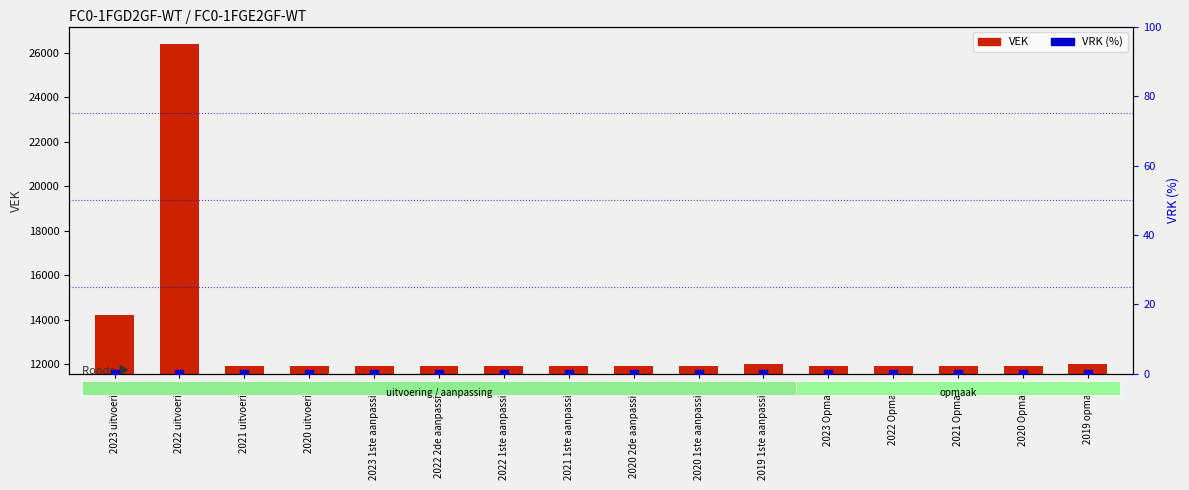

At how many categories does at least one series exceed 4604?

16